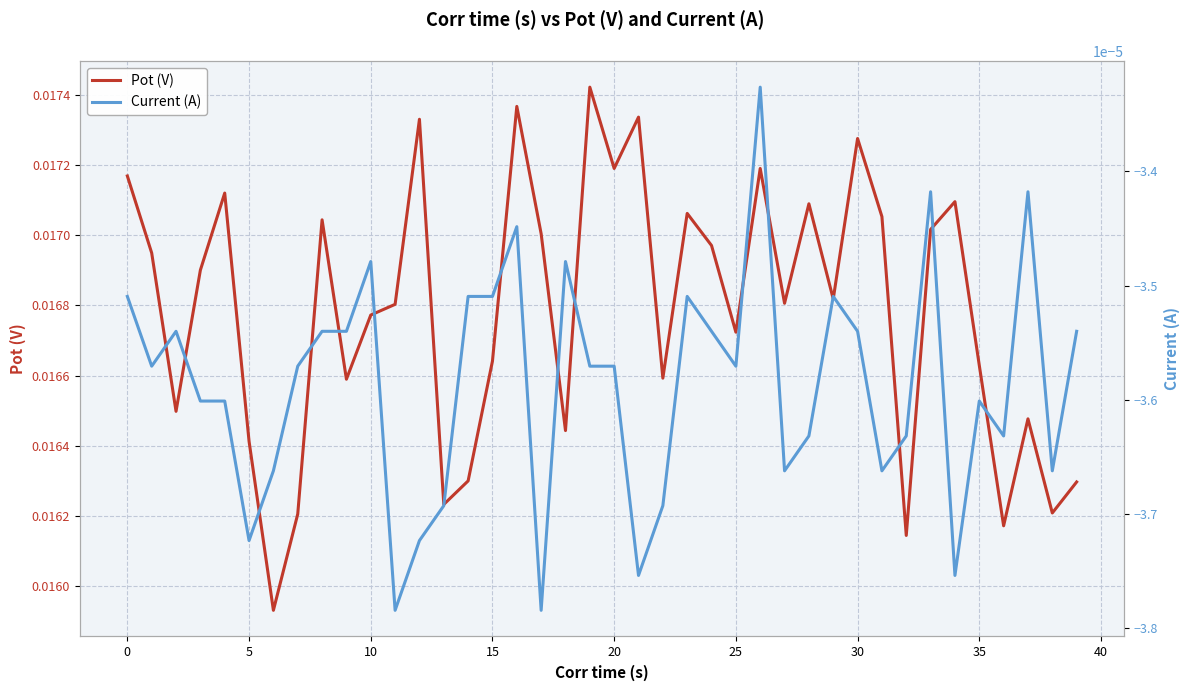

True or false: Current (A) and Pot (V) intersect in this chart.

False